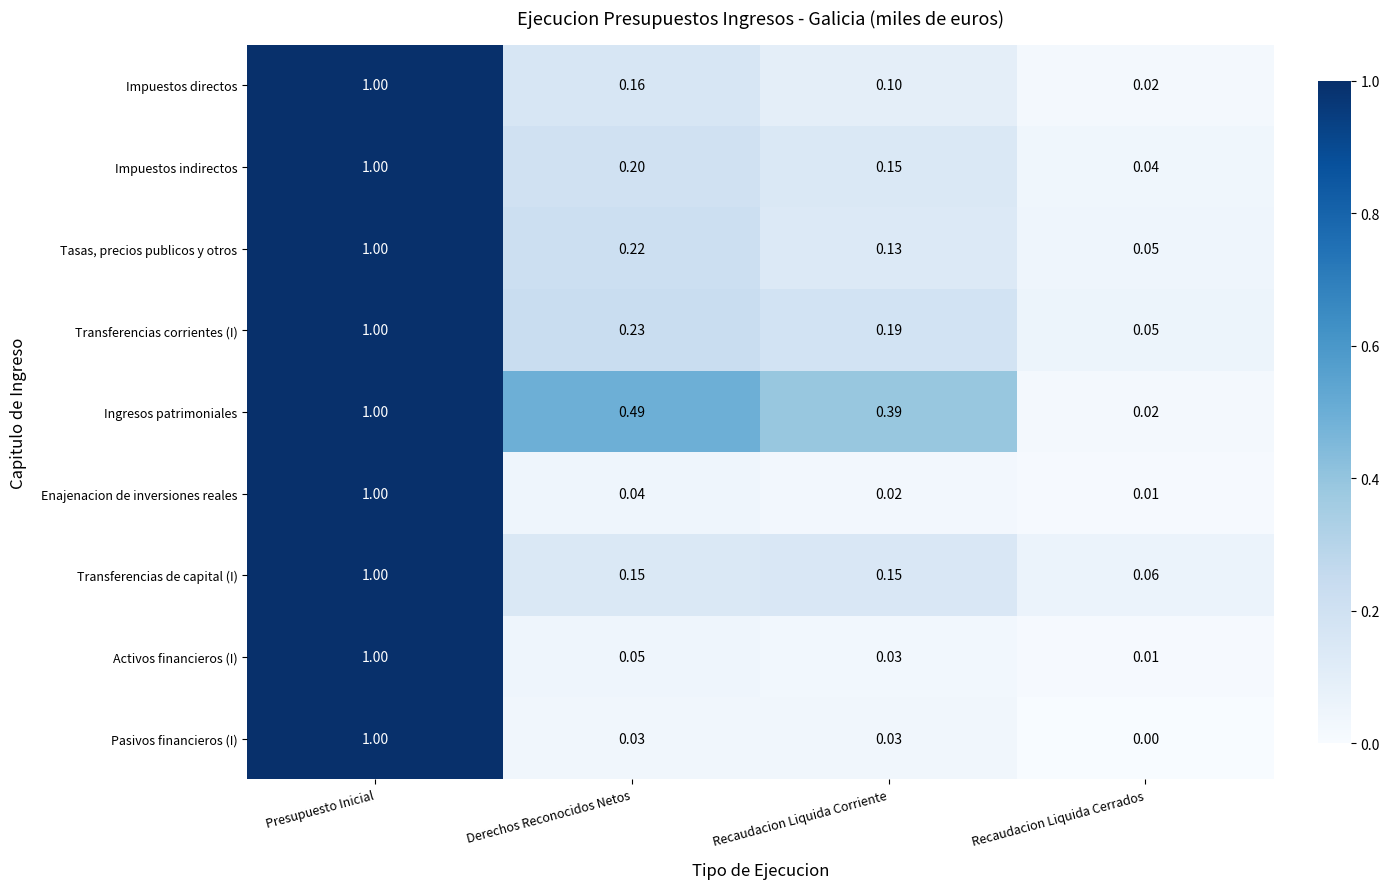

Which category has the lowest value across all series?

Recaudacion Liquida Cerrados